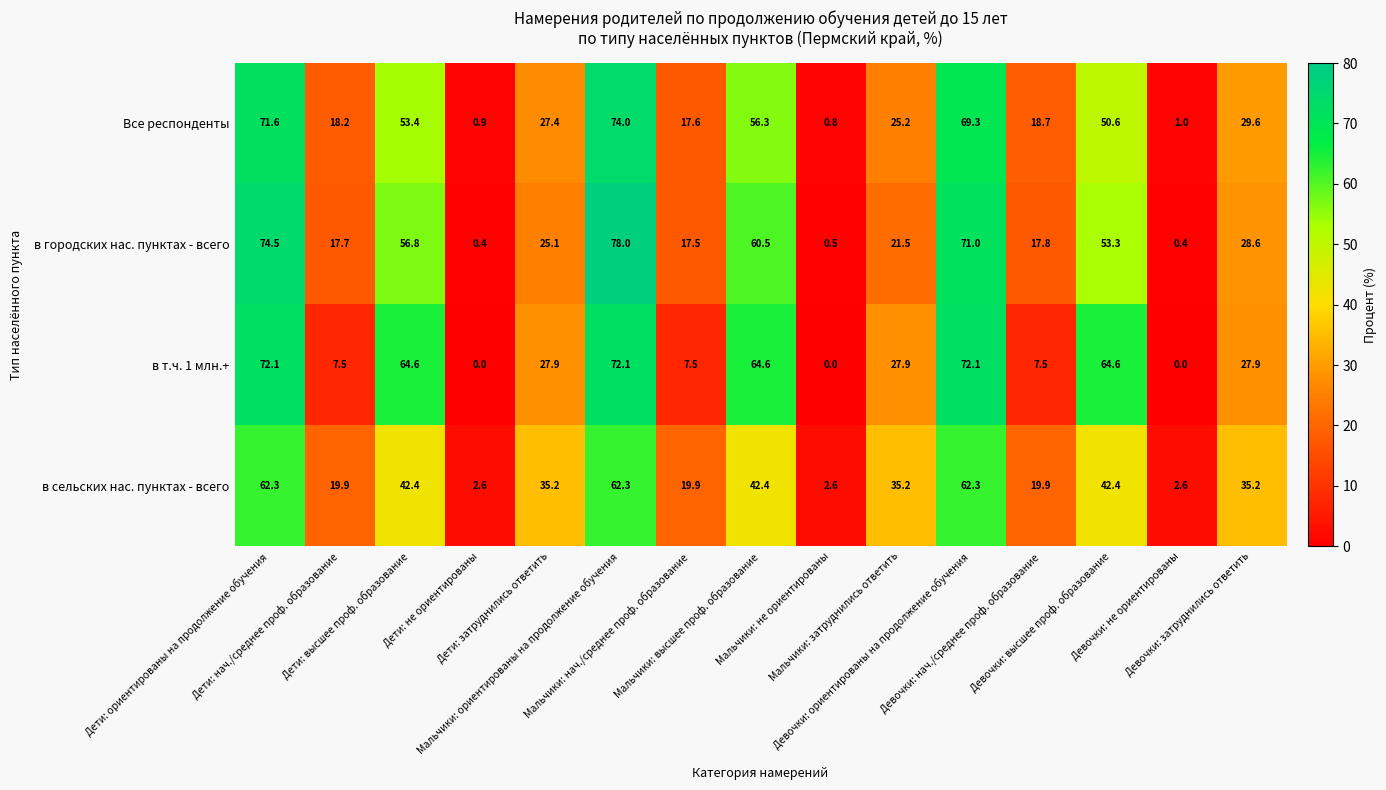

What is the spread (max minus min) of values at Мальчики: затруднились ответить?

13.7